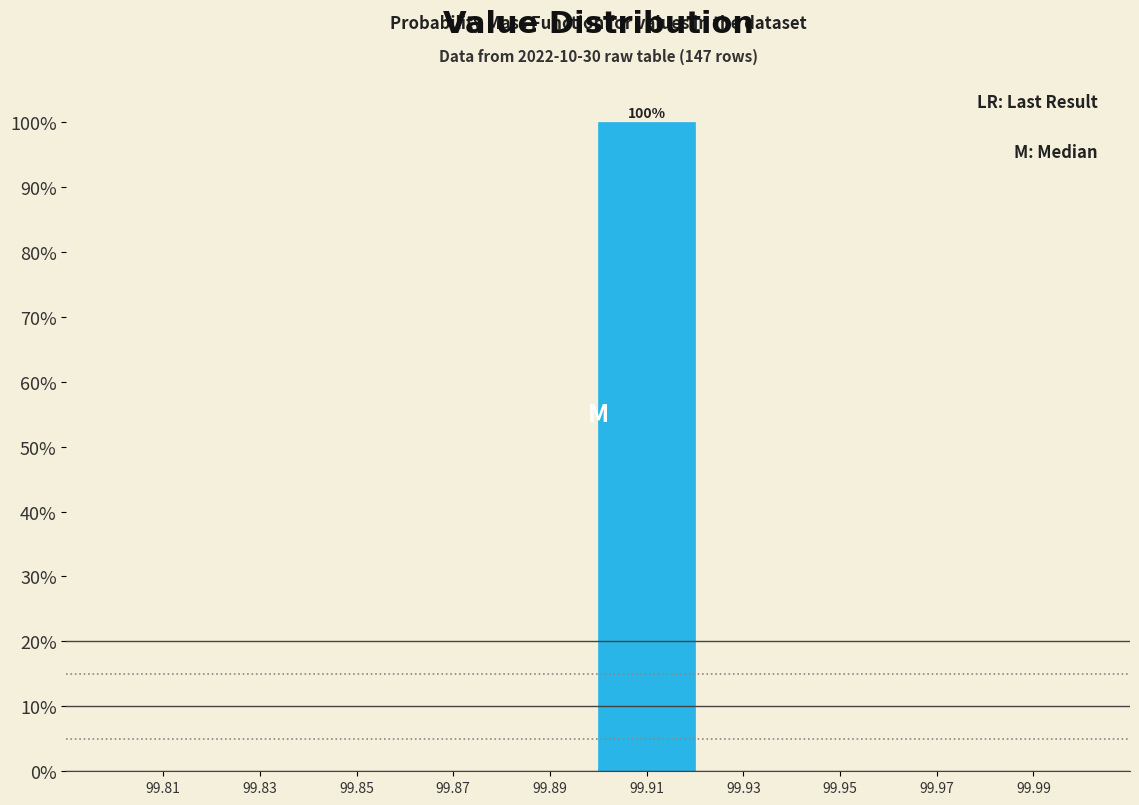

Which range on the x-axis has the tallest bar?

99.90 to 99.92